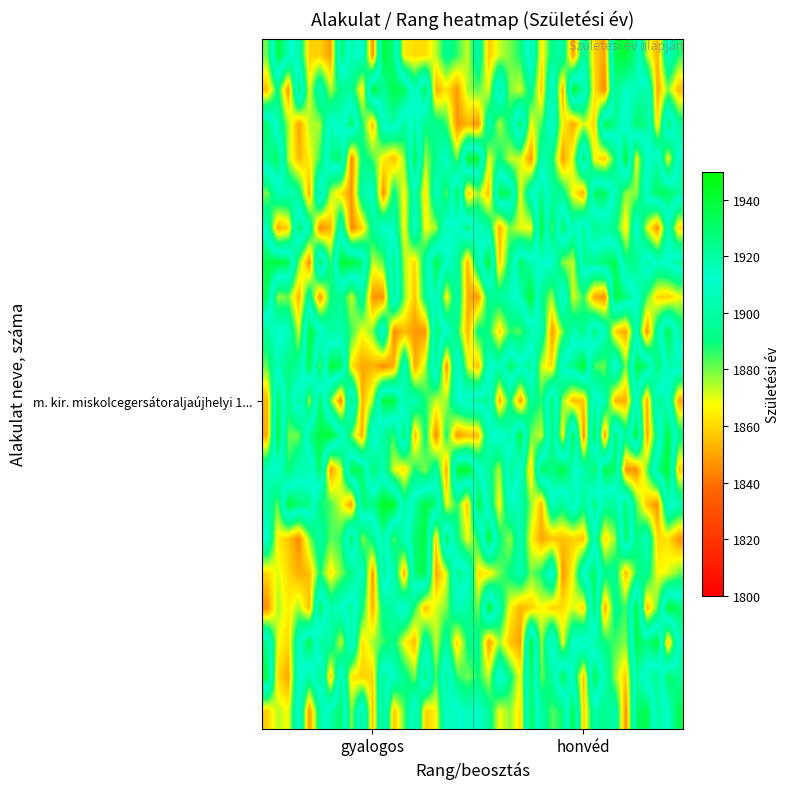

How many categories are shown in the chart?

40